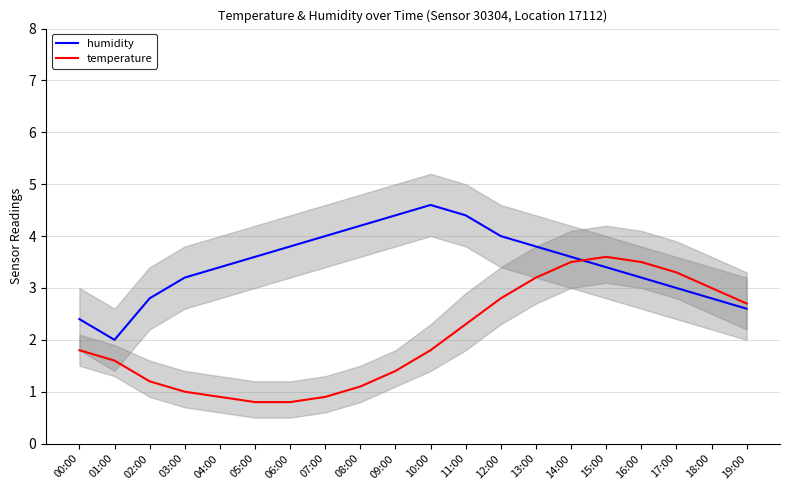

Which series has the largest range (max minus min)?

temperature